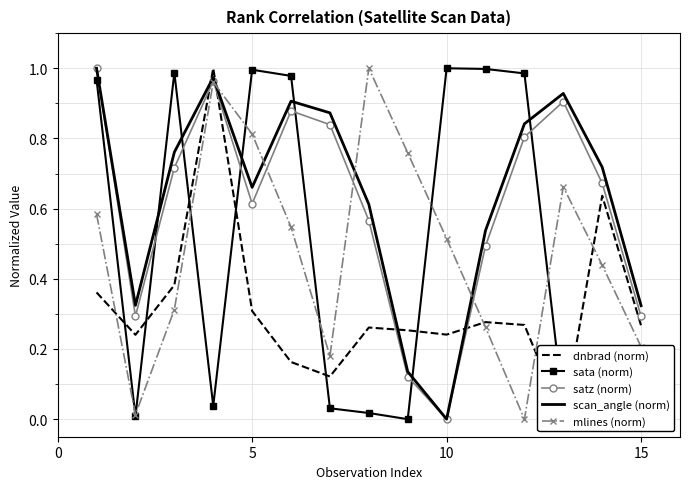

Count the number of categories in the chart.

15